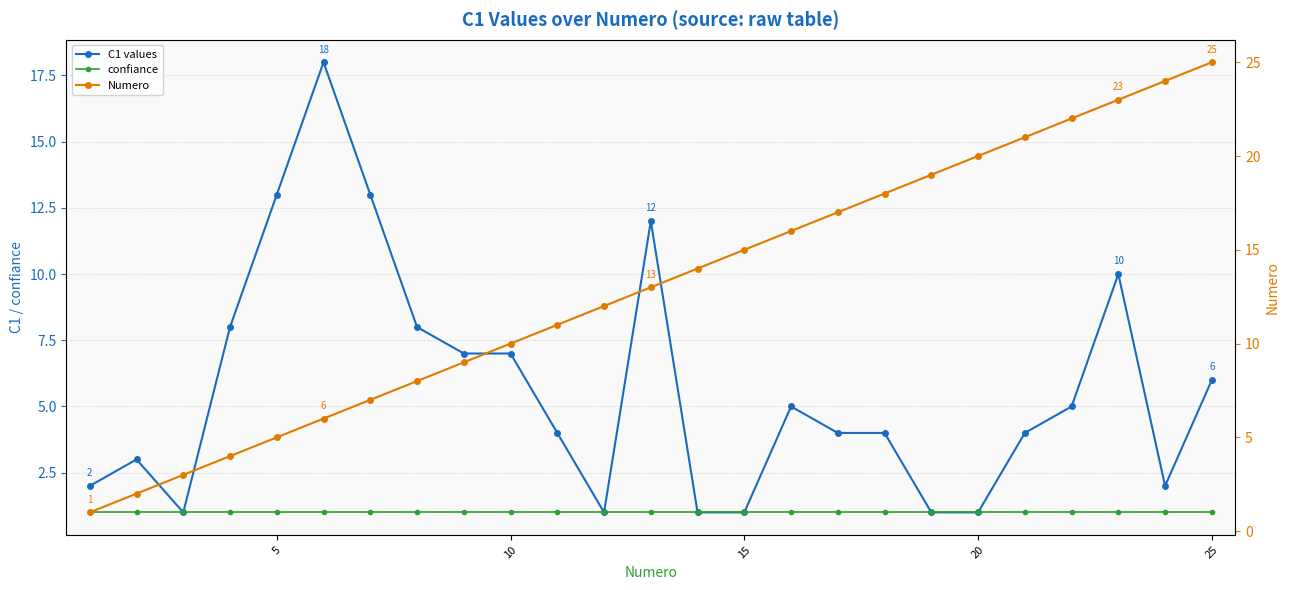

True or false: Numero and confiance intersect in this chart.

False